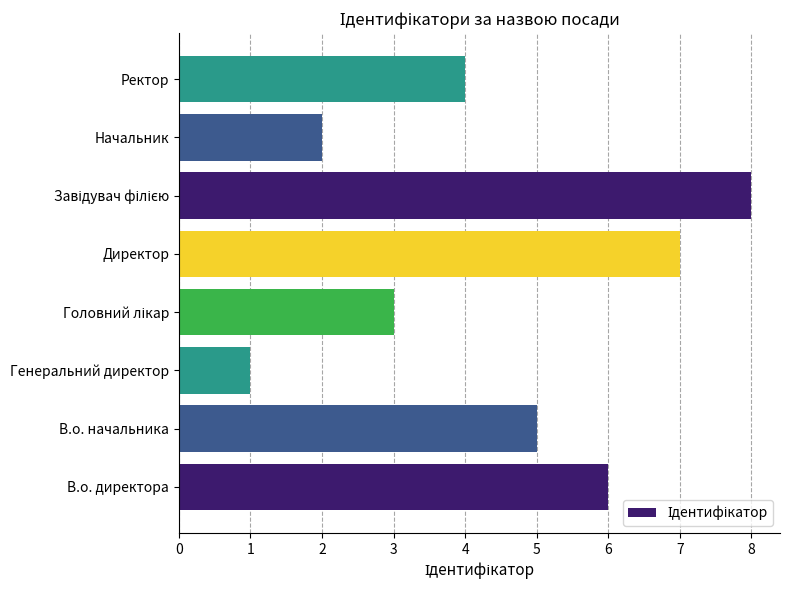

What is the sum of all values?

36